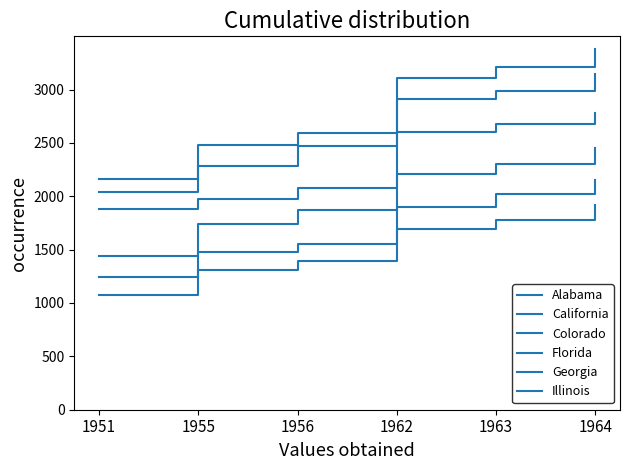

True or false: Alabama and Colorado intersect in this chart.

False